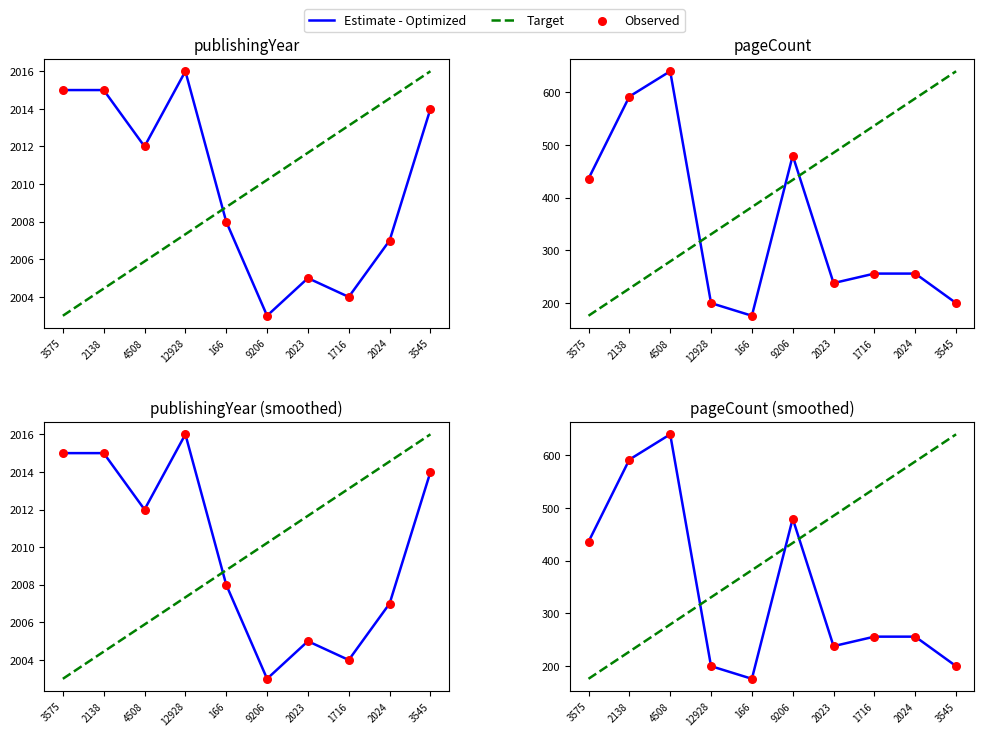

What are all the series names shown in the legend?

Estimate - Optimized, Target, Observed